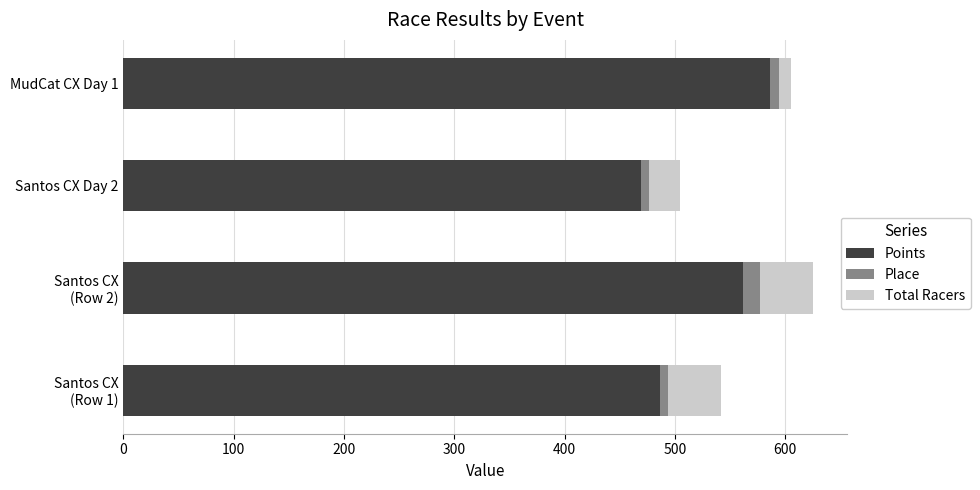

What is the lowest value of the Points series?

469.3